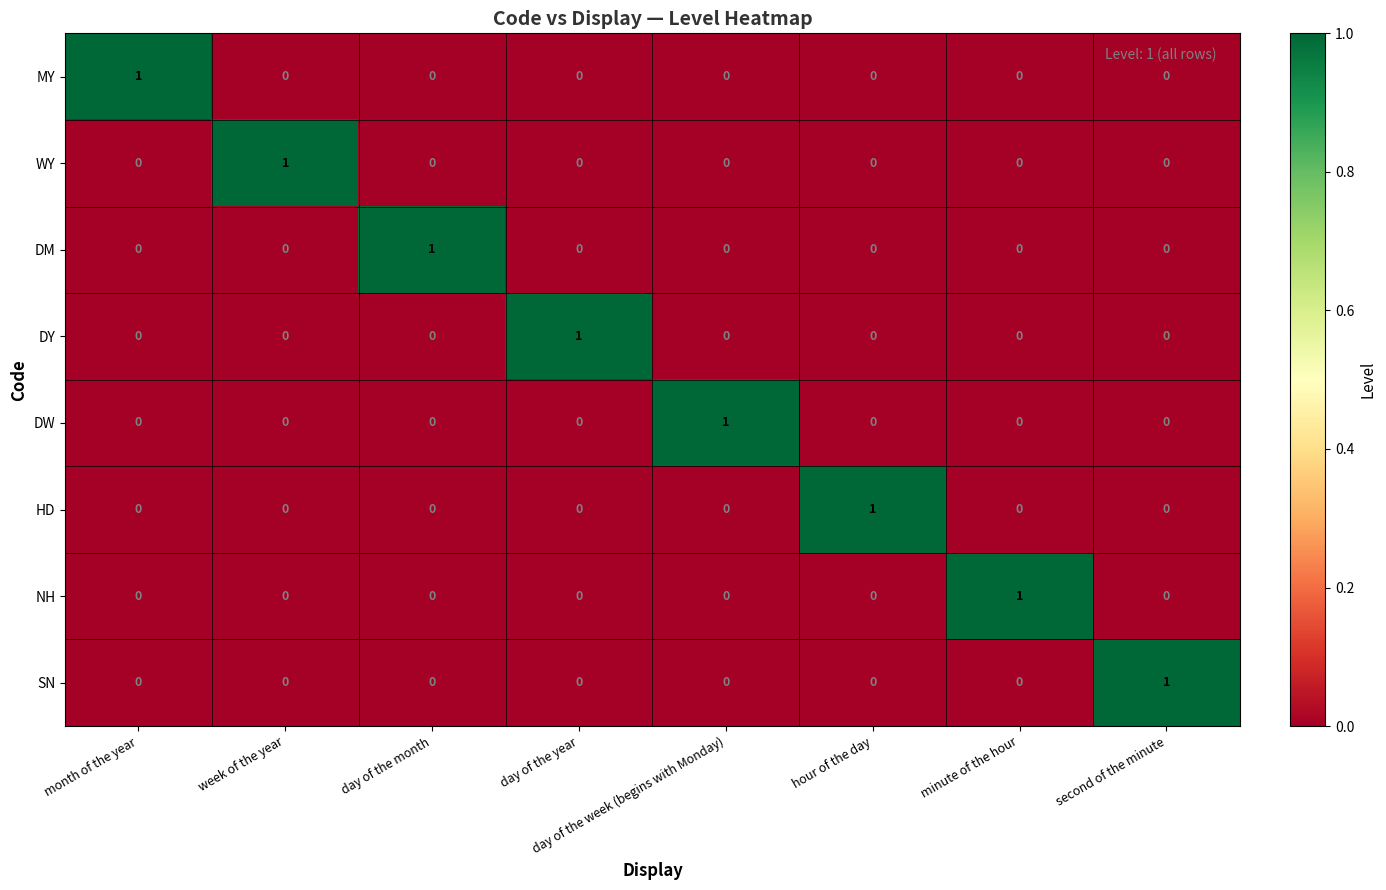

Is it true that DW equals 0 at second of the minute?

True